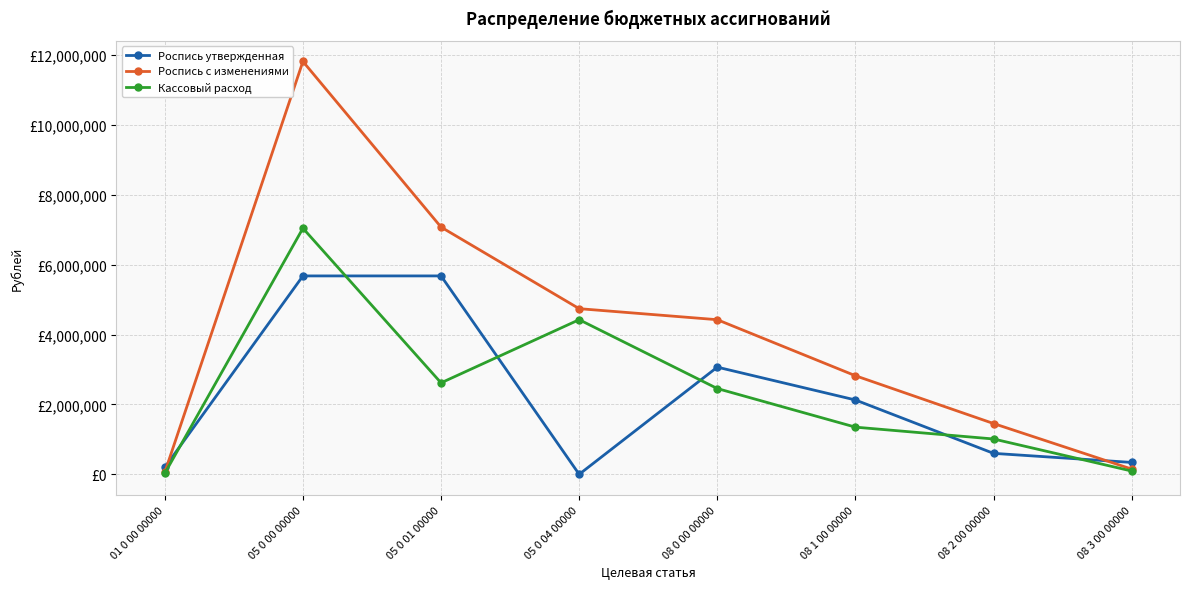

Is this an area chart (filled region under the line)?

No